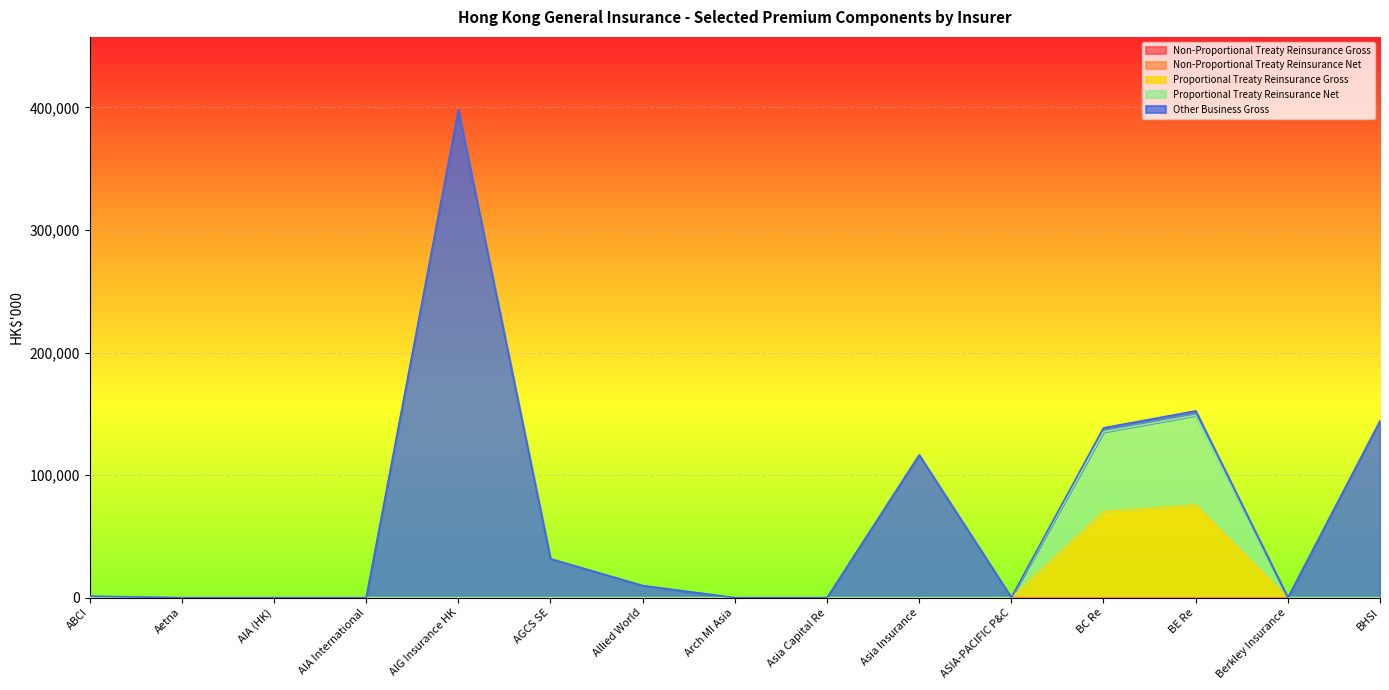

The value of Non-Proportional Treaty Reinsurance Net at Berkley Insurance is 0. True or false?

True